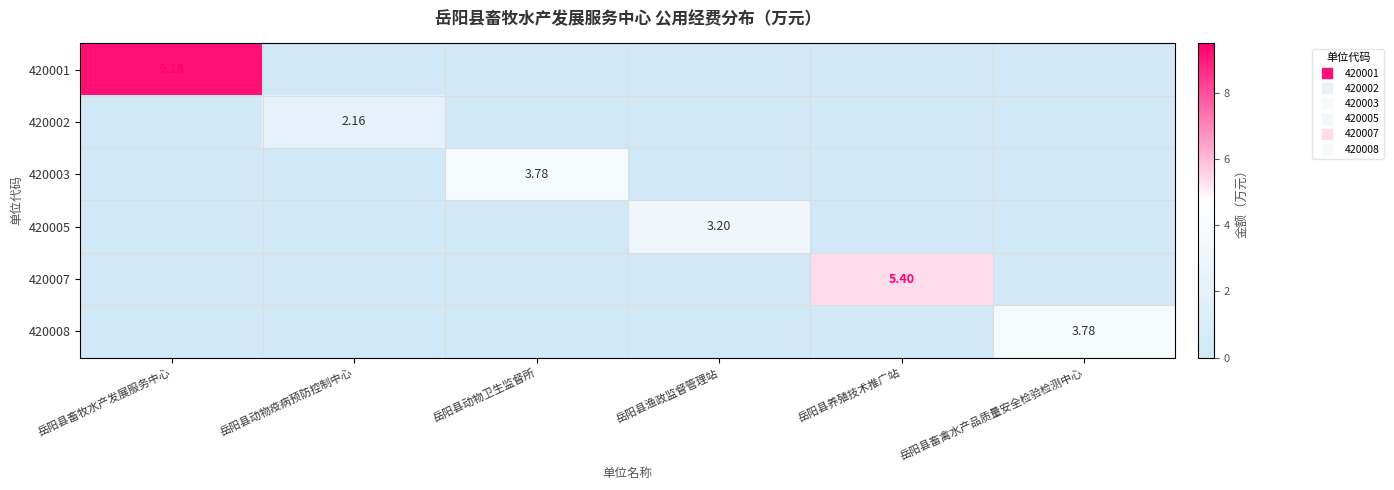

At 岳阳县动物卫生监督所, list the series in order from largest to smallest.

420003, 420001, 420002, 420005, 420007, 420008